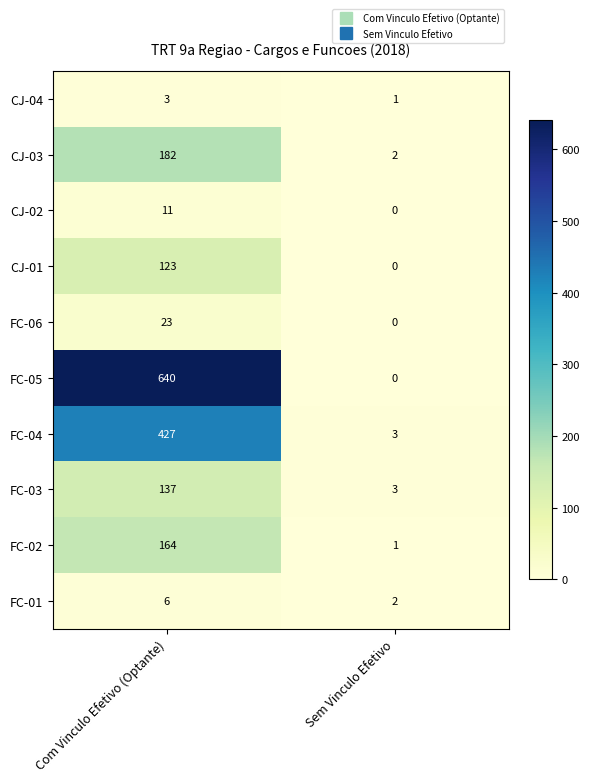

Rank the series at Com Vinculo Efetivo (Optante) from highest to lowest value.

FC-05, FC-04, CJ-03, FC-02, FC-03, CJ-01, FC-06, CJ-02, FC-01, CJ-04